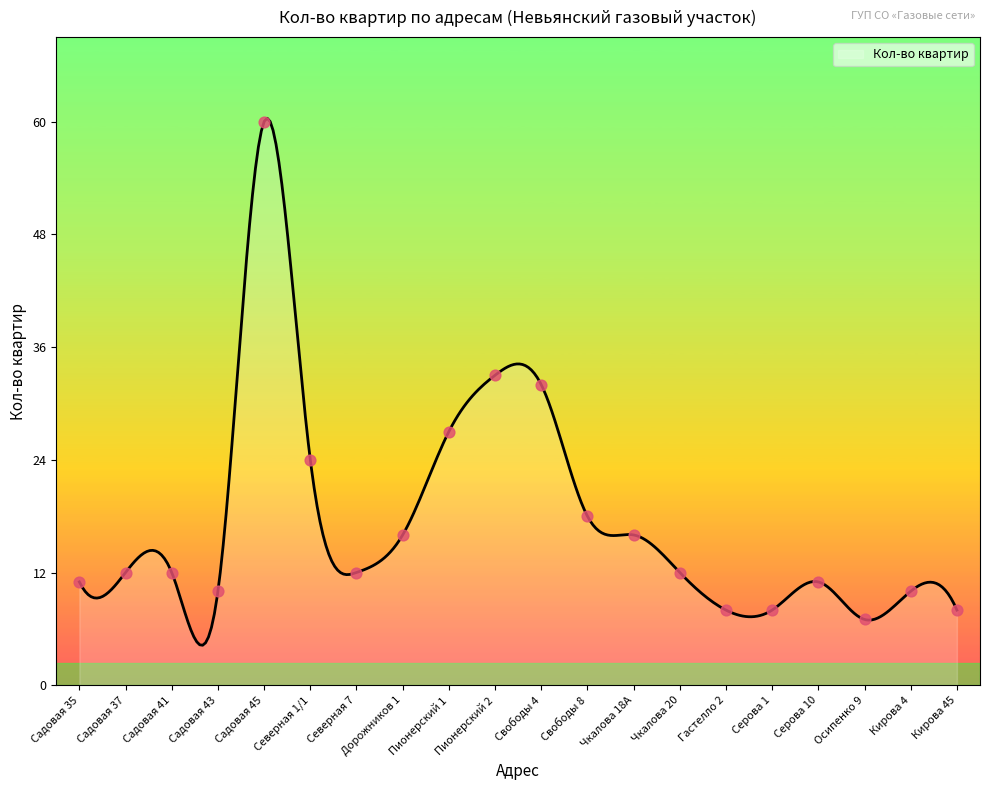

Which has a higher value, Серова 1 or Свободы 8?

Свободы 8